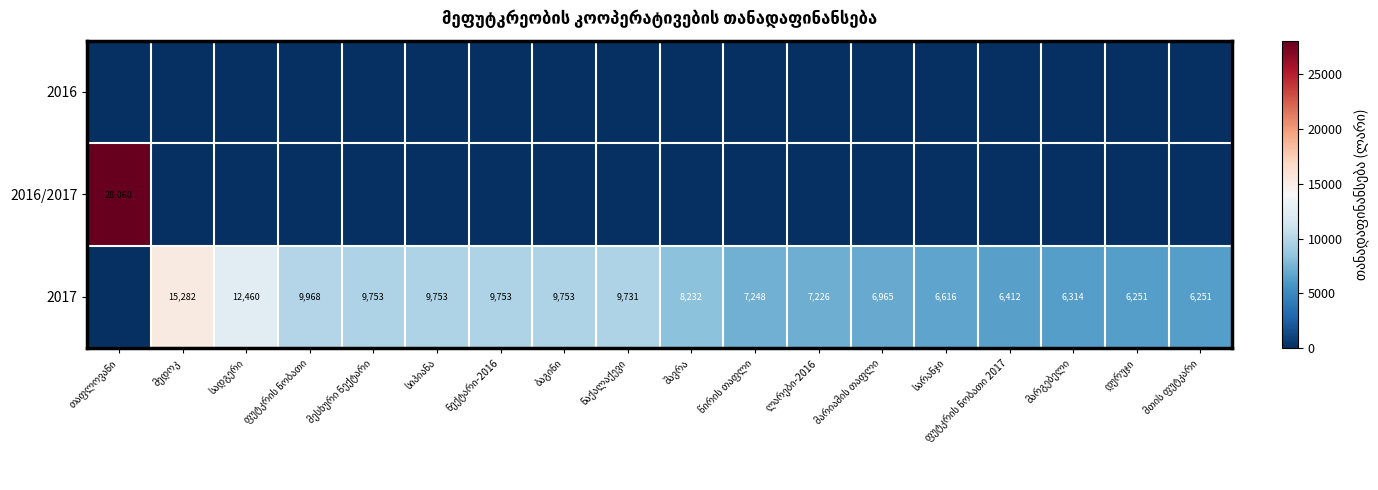

Which series has the largest total across all categories?

2017